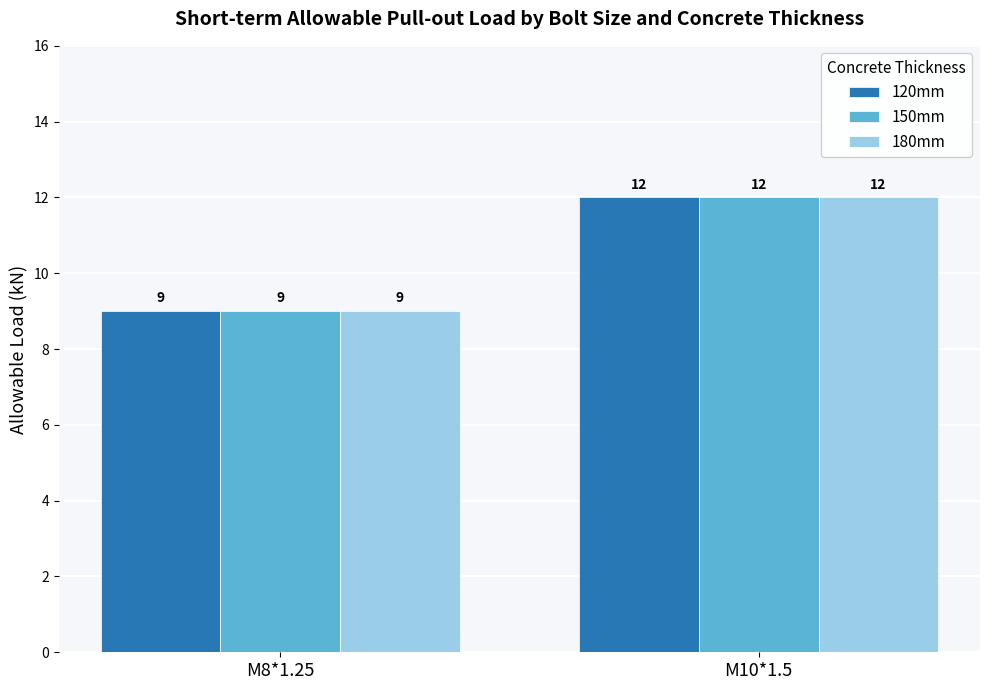

Are the bars horizontal?

No